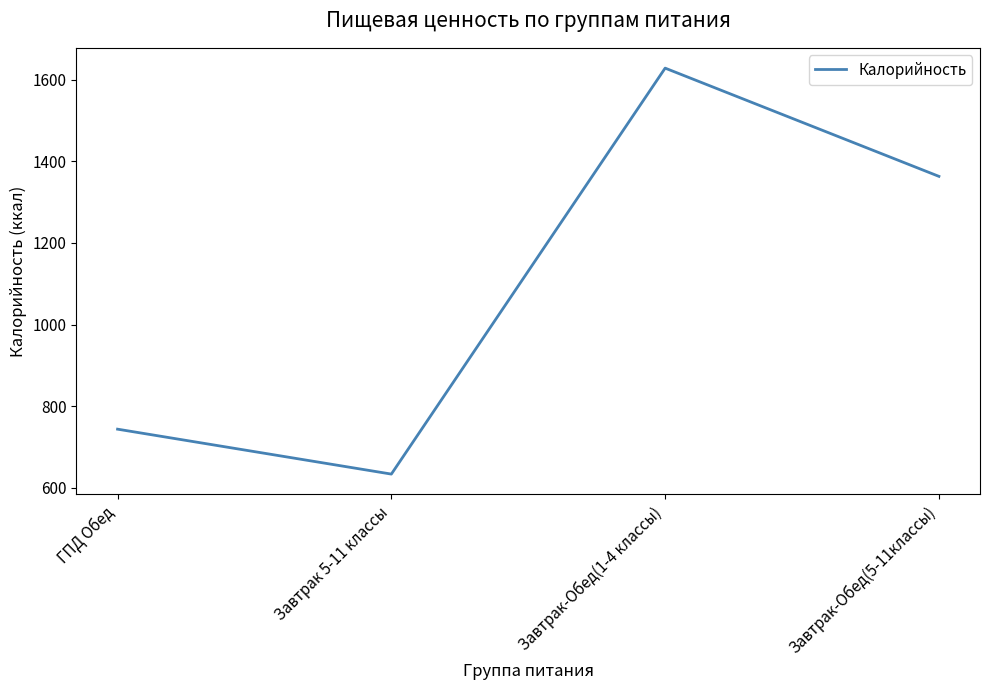

What is the sum of all values?

4369